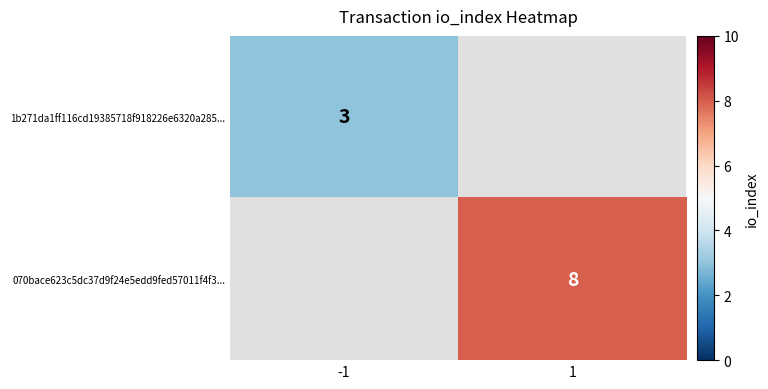

Is the value of 1b271da1ff116cd19385718f918226e6320a285... at -1 greater than the value of 070bace623c5dc37d9f24e5edd9fed57011f4f3... at 1?

No